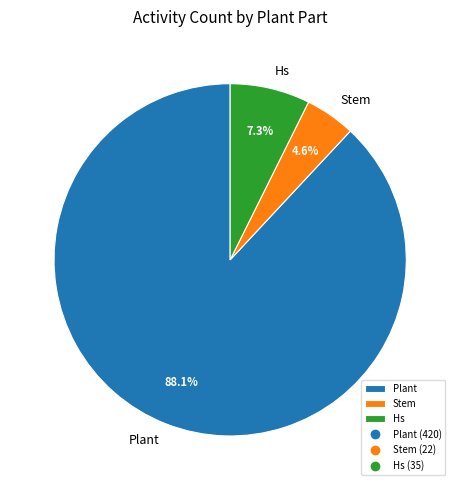

What is the majority slice?

Plant